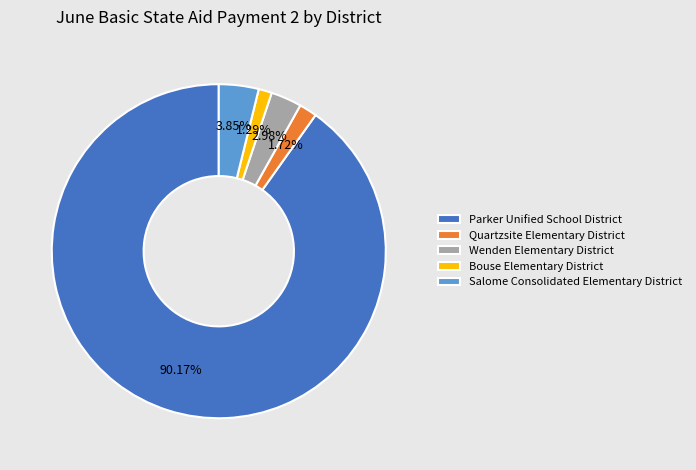

Is there any slice that represents more than half of the pie?

Yes